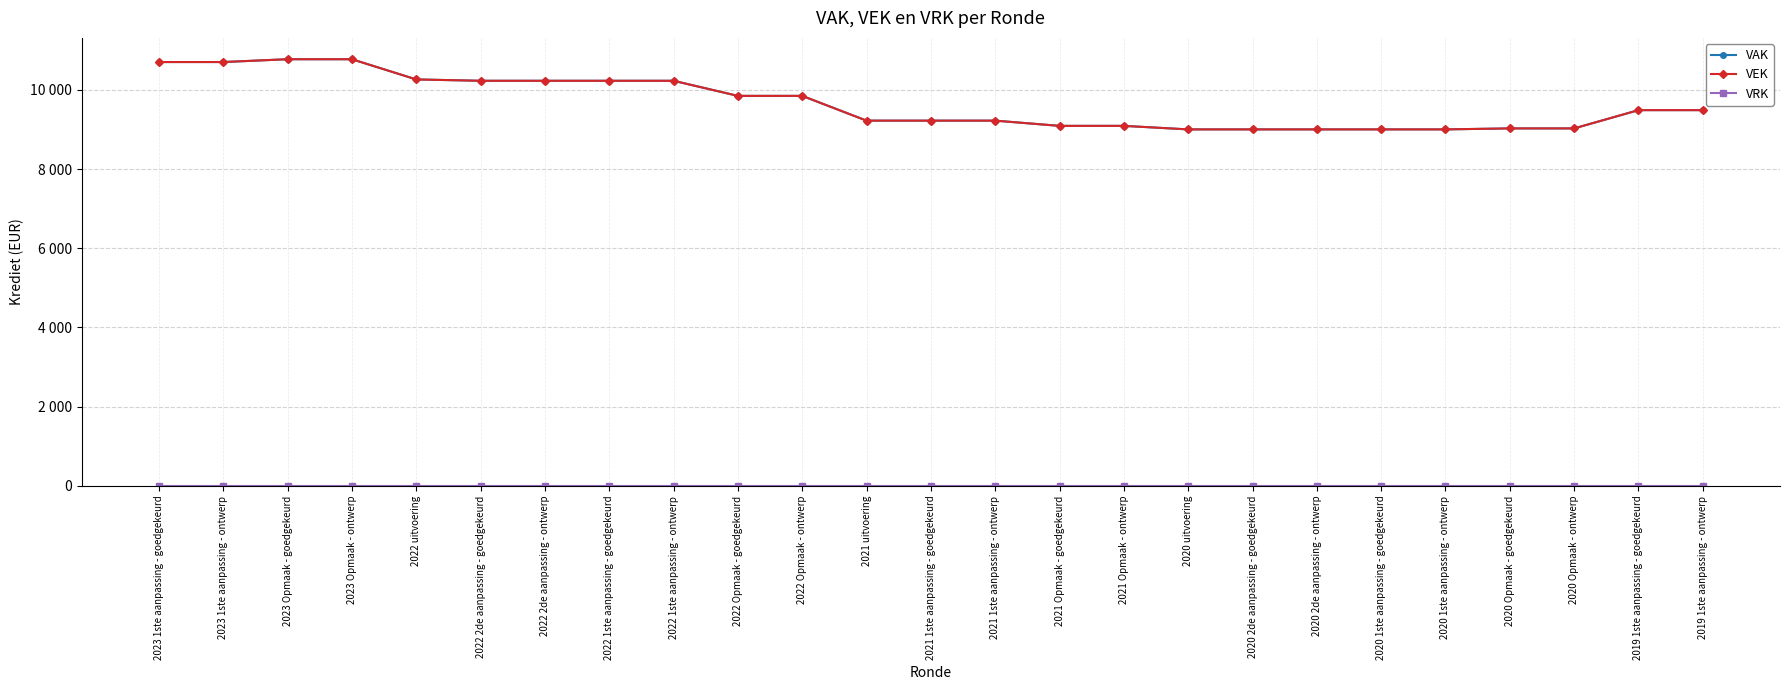

List the labels in order of VEK value, largest first.

2023 Opmaak - goedgekeurd, 2023 Opmaak - ontwerp, 2023 1ste aanpassing - goedgekeurd, 2023 1ste aanpassing - ontwerp, 2022 uitvoering, 2022 2de aanpassing - goedgekeurd, 2022 2de aanpassing - ontwerp, 2022 1ste aanpassing - goedgekeurd, 2022 1ste aanpassing - ontwerp, 2022 Opmaak - goedgekeurd, 2022 Opmaak - ontwerp, 2019 1ste aanpassing - goedgekeurd, 2019 1ste aanpassing - ontwerp, 2021 uitvoering, 2021 1ste aanpassing - goedgekeurd, 2021 1ste aanpassing - ontwerp, 2021 Opmaak - goedgekeurd, 2021 Opmaak - ontwerp, 2020 Opmaak - goedgekeurd, 2020 Opmaak - ontwerp, 2020 uitvoering, 2020 2de aanpassing - goedgekeurd, 2020 2de aanpassing - ontwerp, 2020 1ste aanpassing - goedgekeurd, 2020 1ste aanpassing - ontwerp